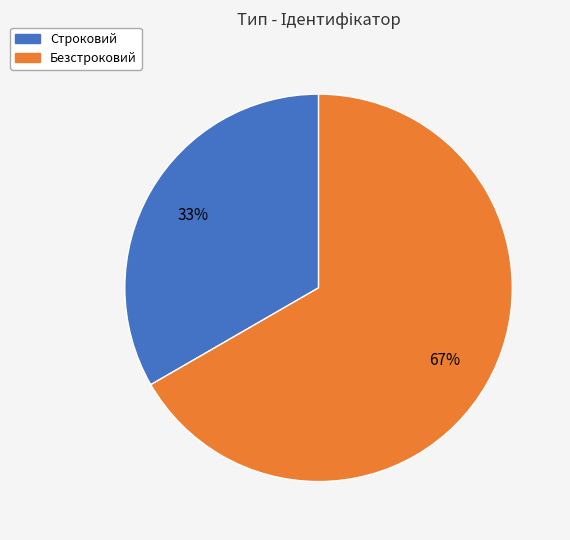

To the nearest percent, what percentage of the pie is Безстроковий?

67%